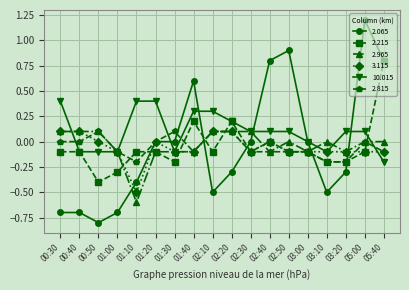

What is the difference between the highest and lowest values at 03:10?

0.5